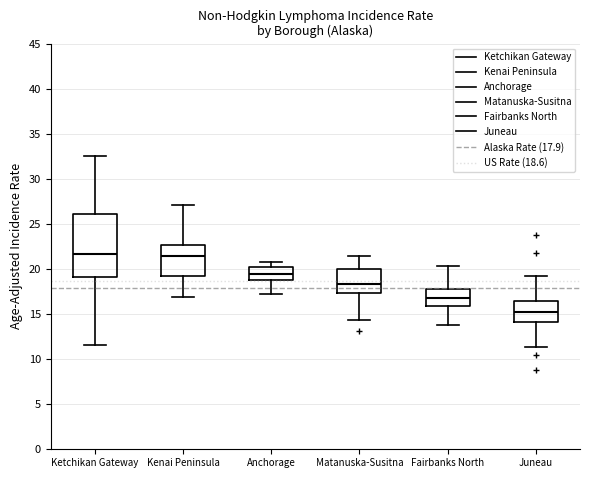

Which box is the tallest, from its lower edge to its upper edge?

Ketchikan Gateway